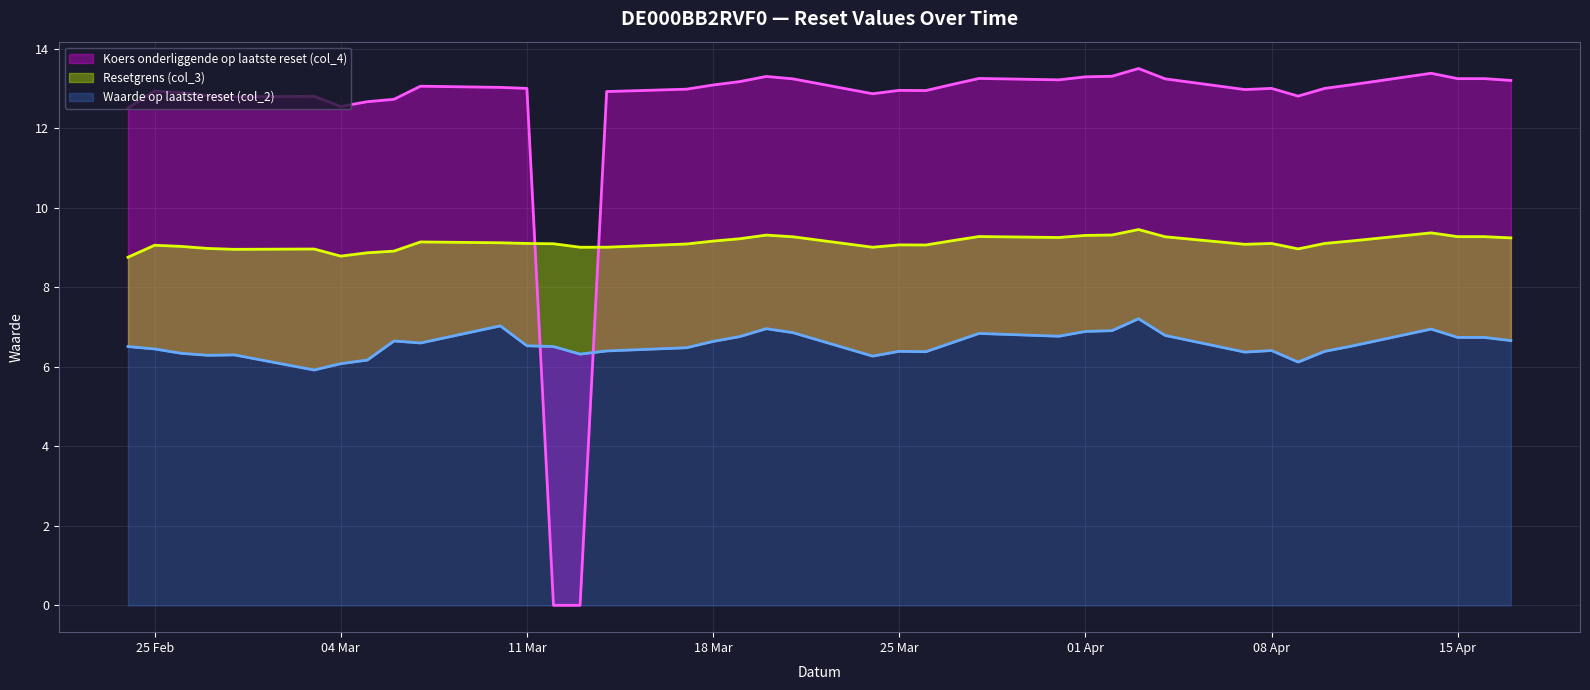

How many interior local valleys does the Koers onderliggende op laatste reset (col_4) series have?

7